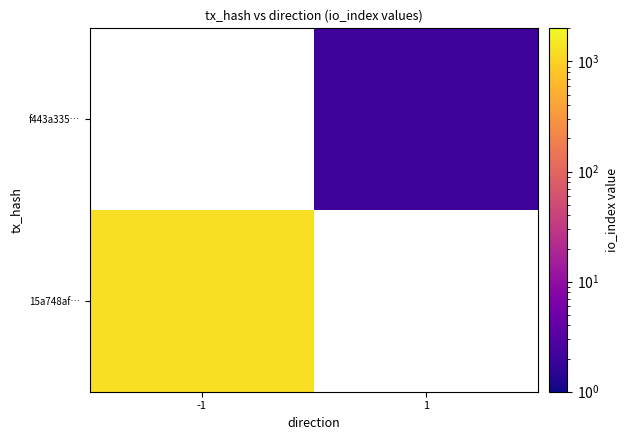

True or false: f443a335… has a value of 2.0 at 1.

True